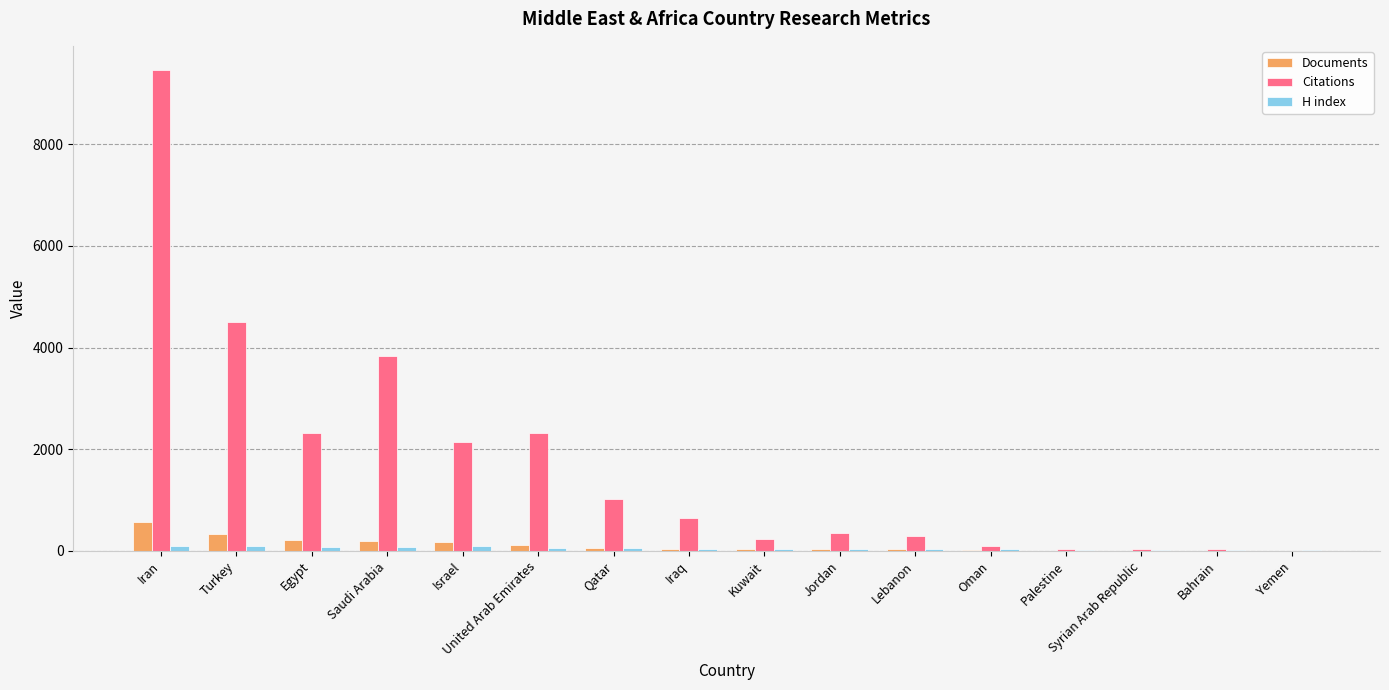

Which series has the largest total across all categories?

Citations